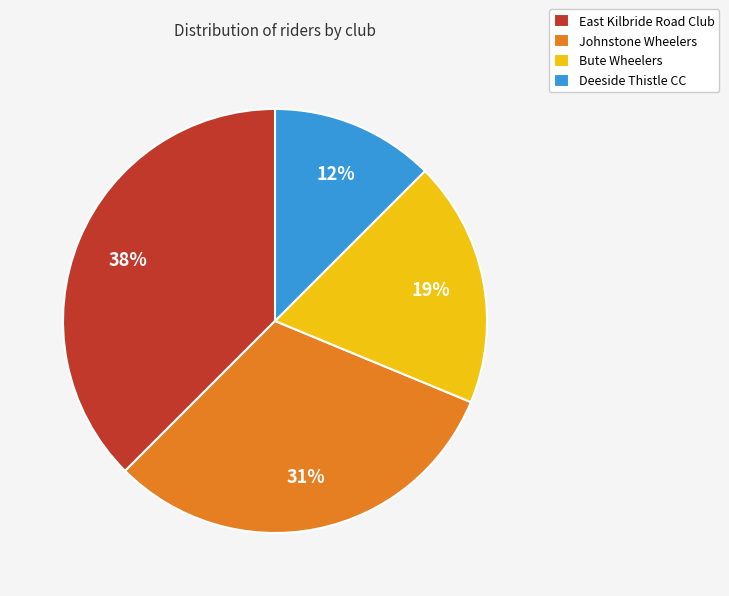

Rank the categories by value from highest to lowest.

East Kilbride Road Club, Johnstone Wheelers, Bute Wheelers, Deeside Thistle CC